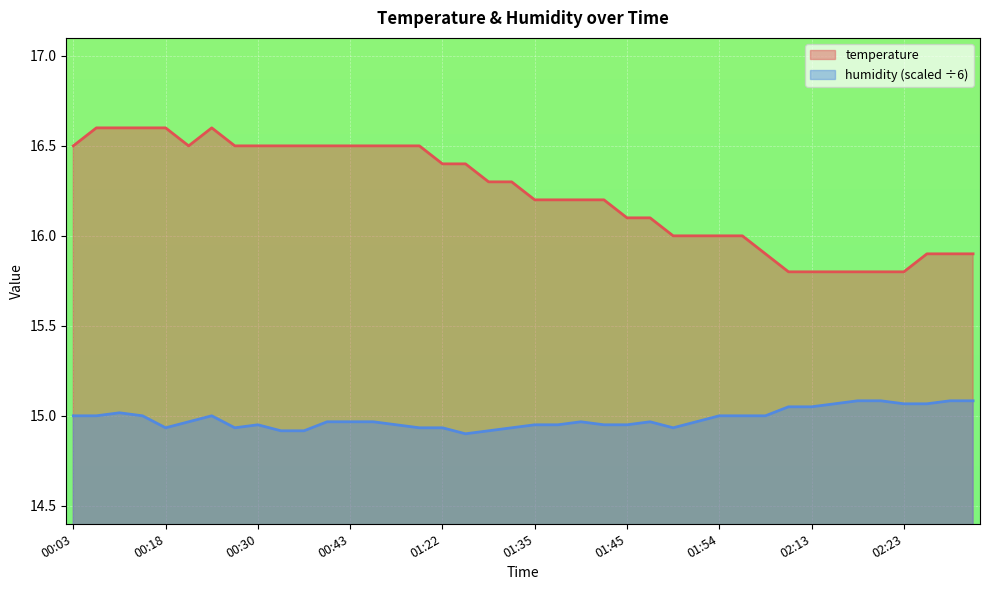

In temperature, how many points are lower than both neighbors (excluding endpoints)?

1